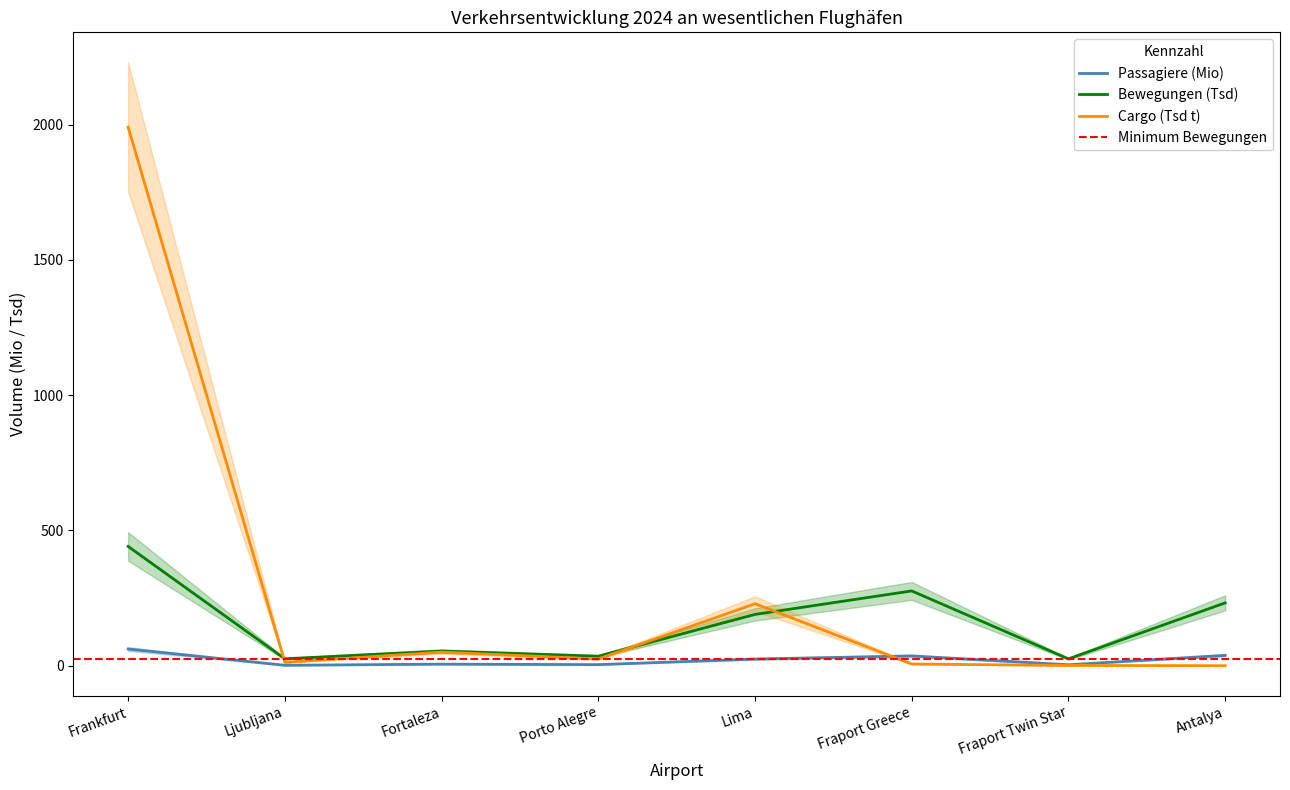

At which label does Passagiere 2024 first exceed 24?

Frankfurt